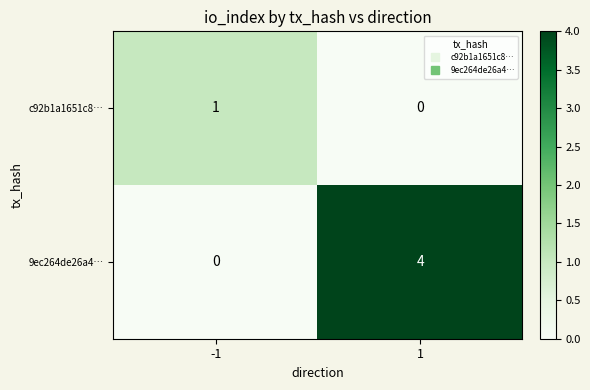

What is the sum of all 9ec264de26a4… values?

4